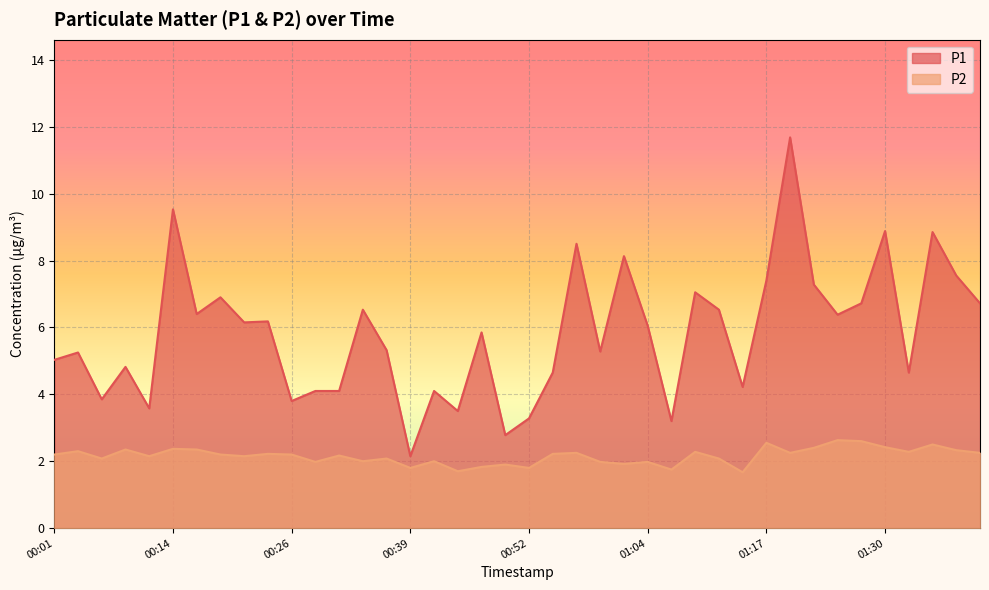

At how many categories does at least one series exceed 7?

10